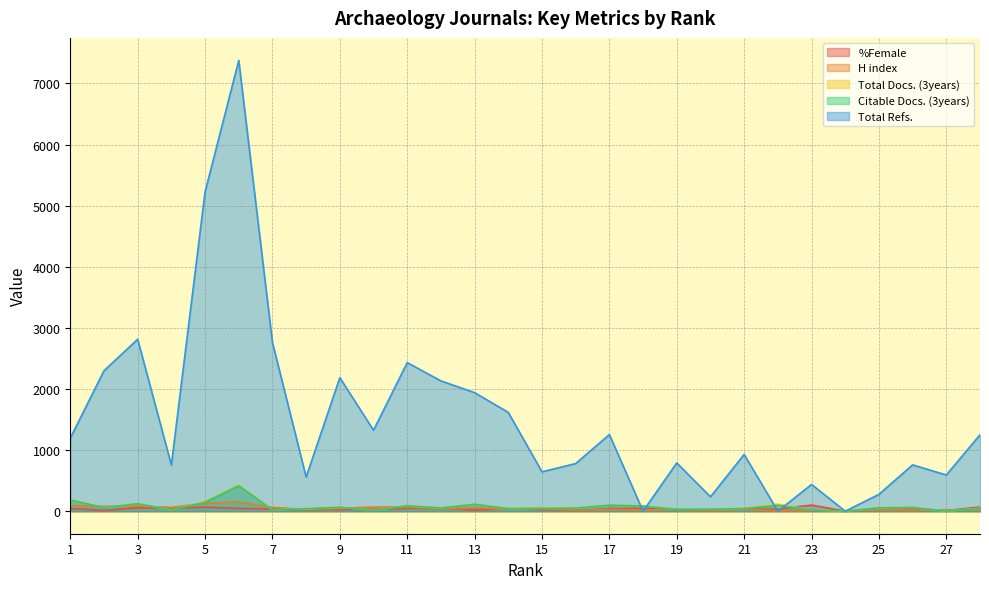

How many values in the Total Refs. series exceed 1195?

13